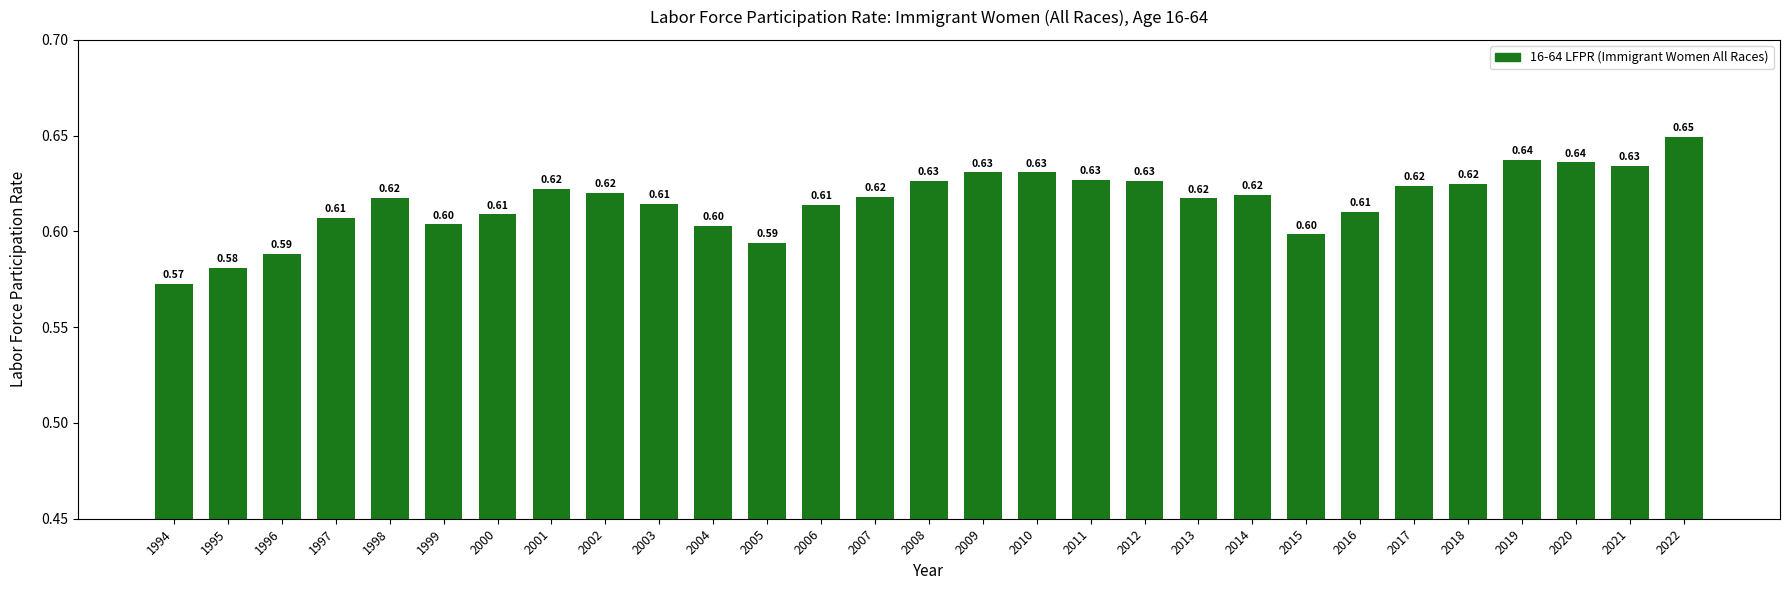

What is the difference between the second highest and minimum values?

0.1